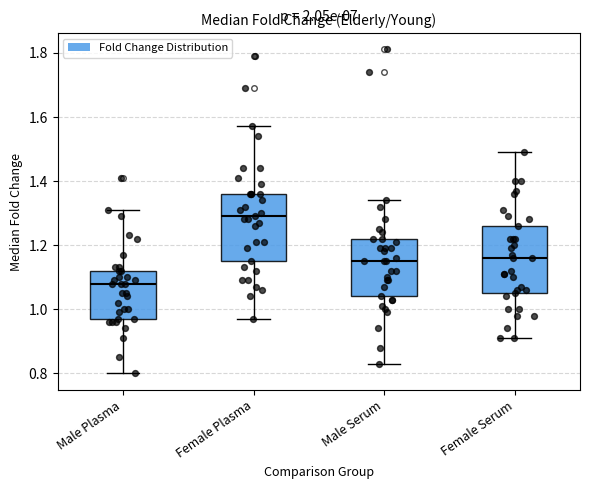

Reading left to right, transcribe this box plot: for each box, give where its median line is, the range the box spans, and where its two whiskers end, as read against the y-axis. The values are not printed on the chart, so give them approximately, as read against the axis.

Male Plasma: median 1.08, box 0.98 to 1.12, whiskers 0.80 to 1.32
Female Plasma: median 1.30, box 1.16 to 1.36, whiskers 0.98 to 1.58
Male Serum: median 1.16, box 1.04 to 1.22, whiskers 0.84 to 1.34
Female Serum: median 1.16, box 1.06 to 1.26, whiskers 0.92 to 1.50